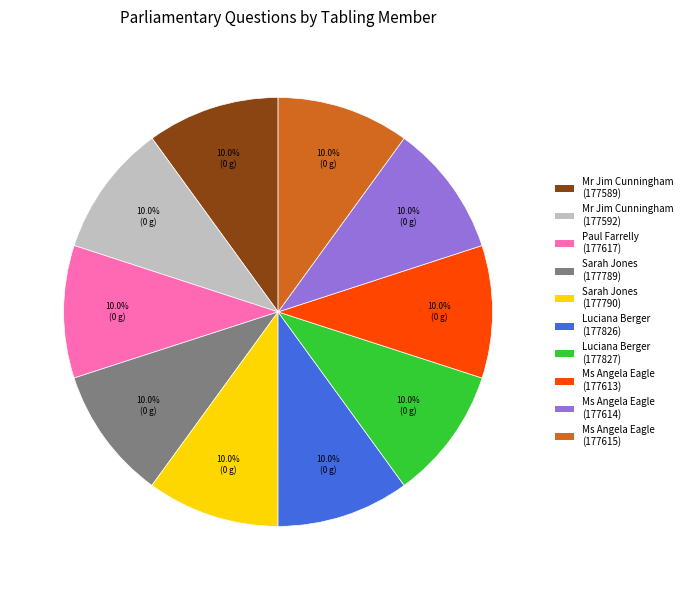

What percentage is the Ms Angela Eagle (177613) slice, to the nearest percent?

10%